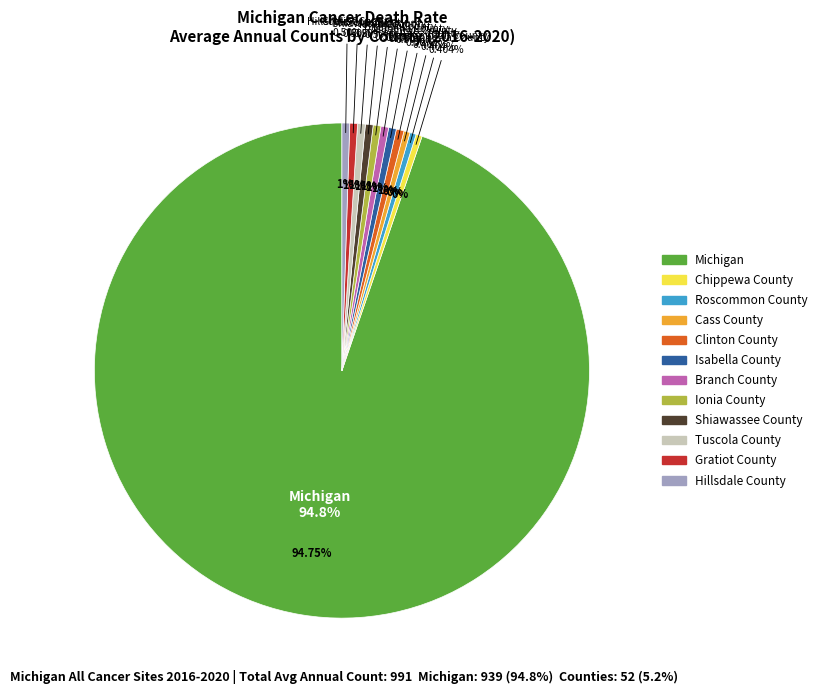

Count the number of slices in the pie.

12